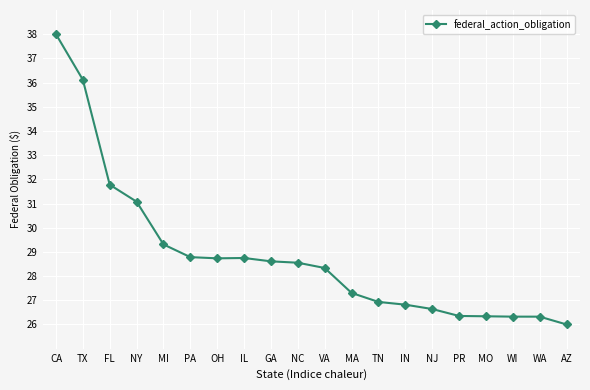

What position from the right is MI?

16